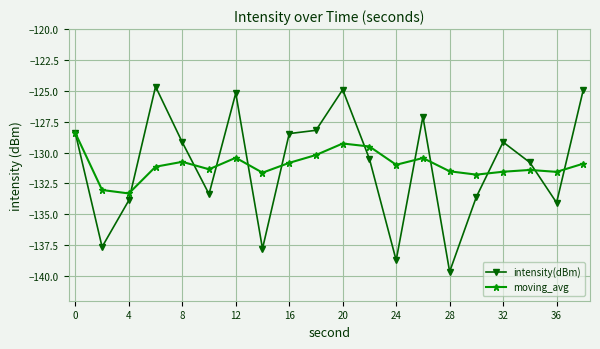

At how many categories does at least one series exceed -126?

4